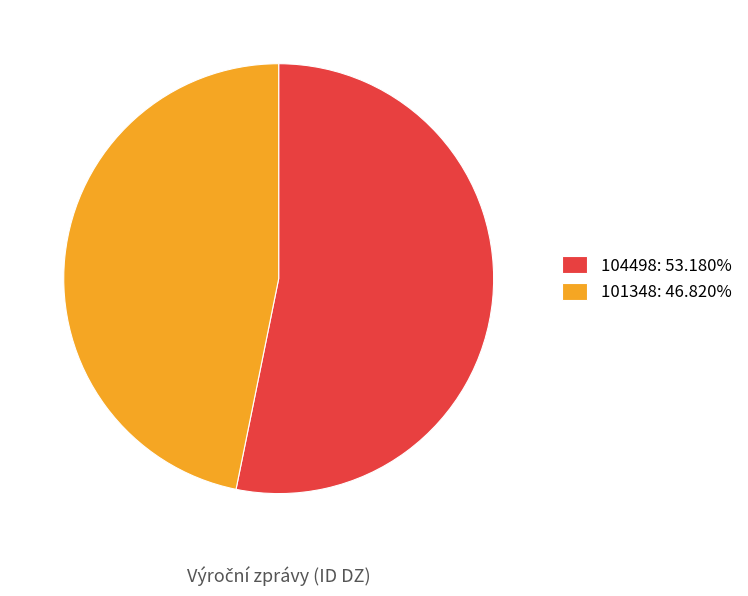

Does any single category account for the majority?

Yes